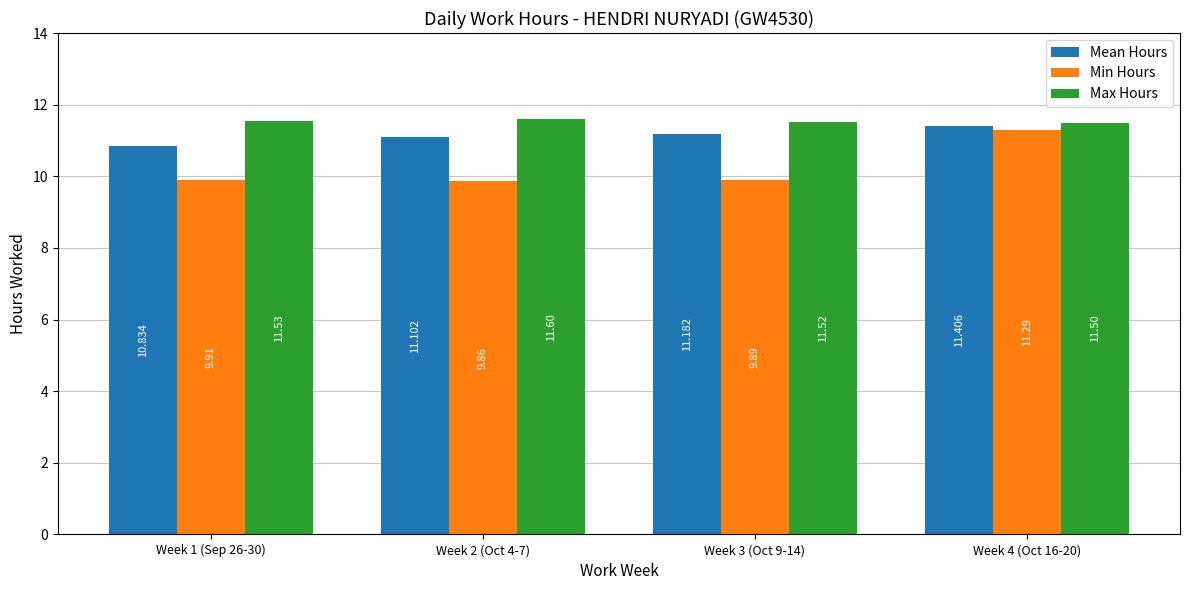

At which category is the sum across all series the highest?

Week 4 (Oct 16-20)